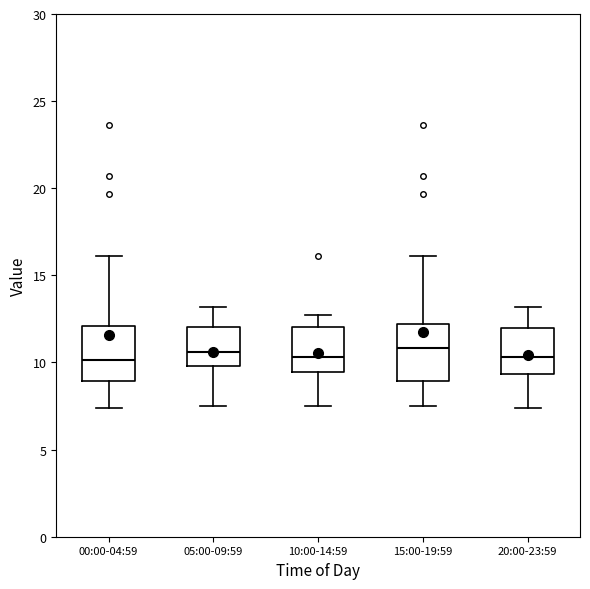

Reading left to right, read every box against the y-axis: the position of its median line, the range the box covers, and the ends of its whiskers. The values are not printed on the chart, so give them approximately, as read against the axis.

00:00-04:59: median 10.0, box 9.0 to 12.0, whiskers 7.5 to 16.0
05:00-09:59: median 10.5, box 10.0 to 12.0, whiskers 7.5 to 13.0
10:00-14:59: median 10.5, box 9.5 to 12.0, whiskers 7.5 to 12.5
15:00-19:59: median 11.0, box 9.0 to 12.0, whiskers 7.5 to 16.0
20:00-23:59: median 10.5, box 9.5 to 12.0, whiskers 7.5 to 13.0